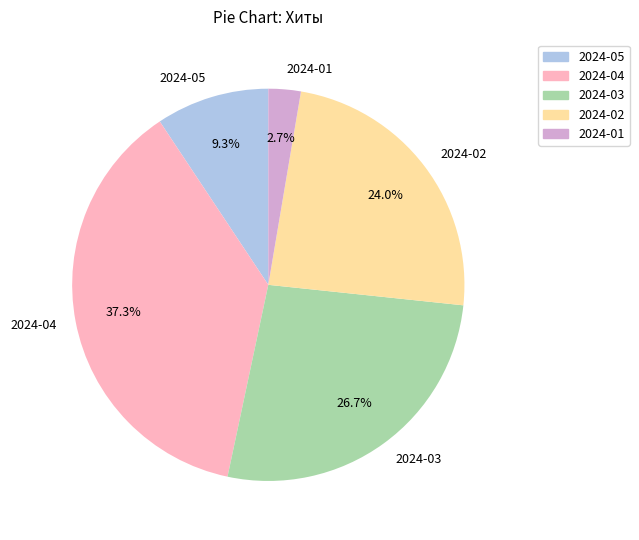

Rank the categories by value from highest to lowest.

2024-04, 2024-03, 2024-02, 2024-05, 2024-01